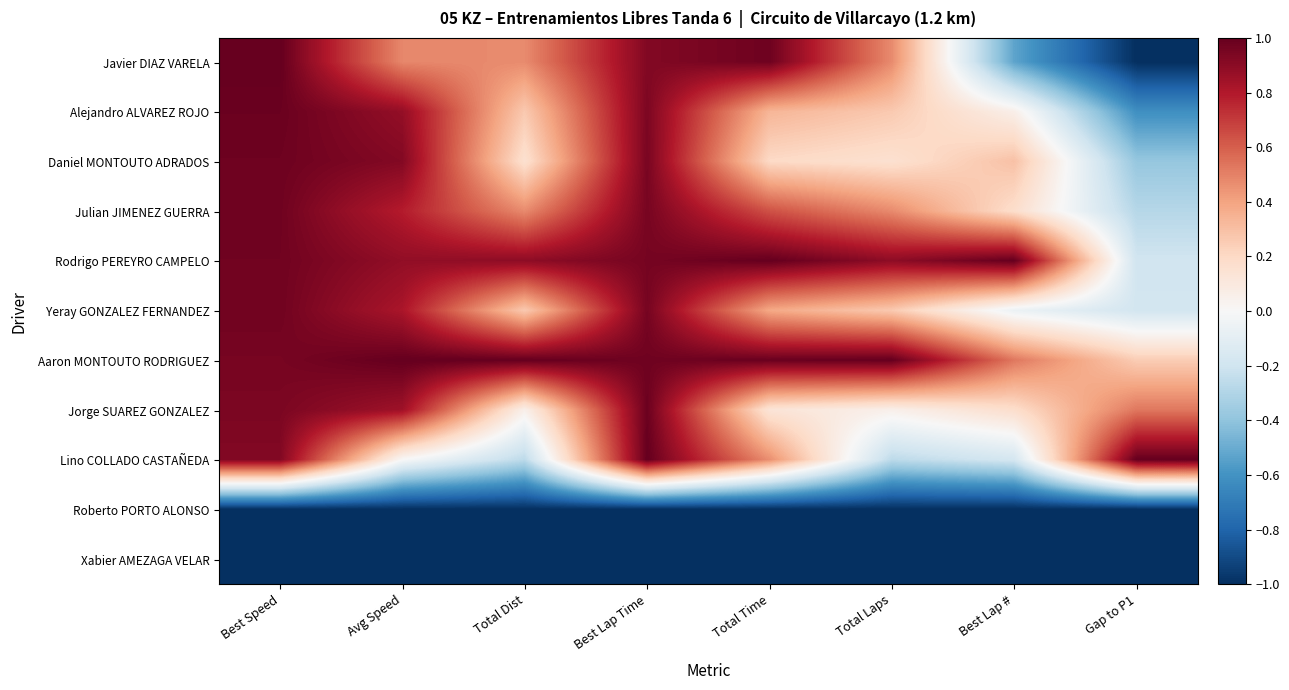

What is the total value across all series at Total Laps?

1.3